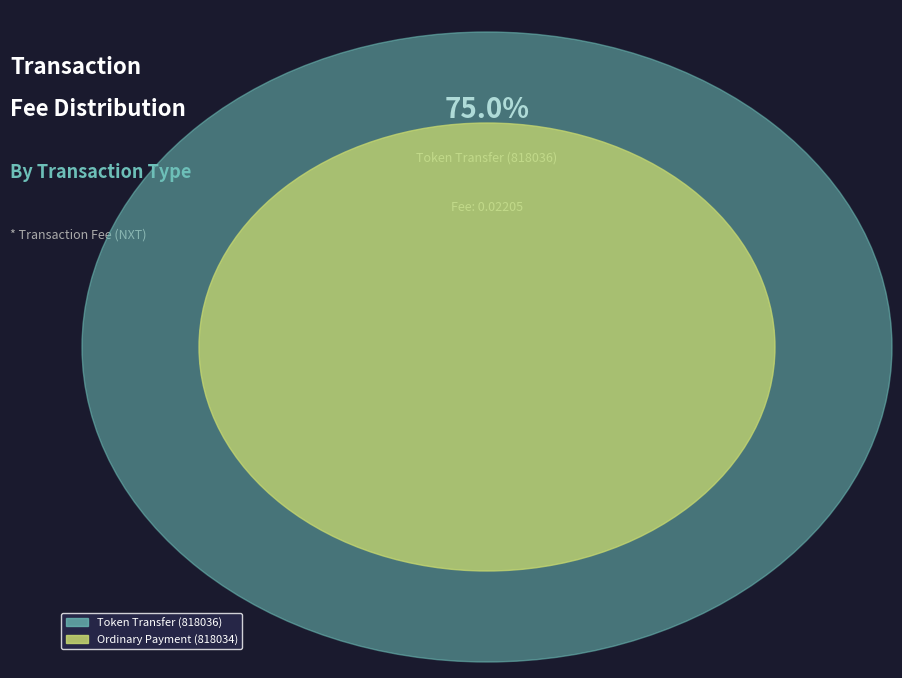

To the nearest percent, what is the combined percentage of Token Transfer (818036) and Ordinary Payment (818034)?

100%